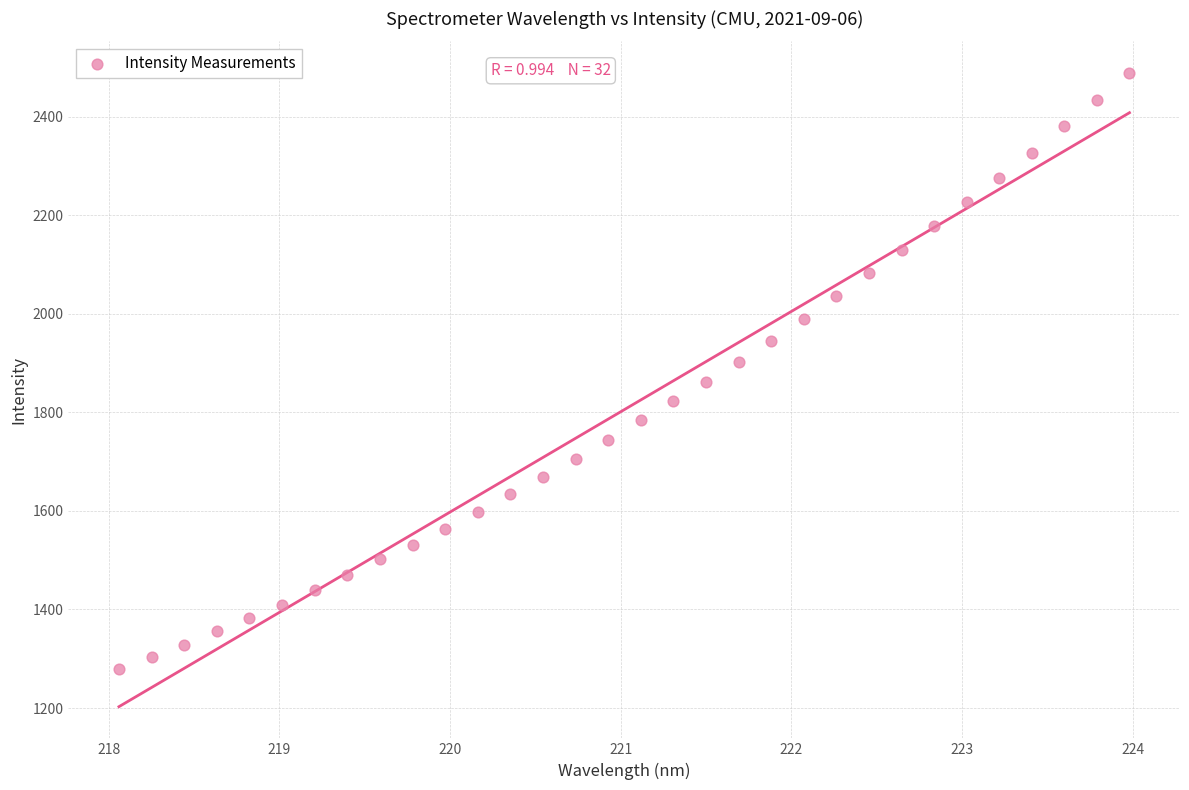

What is the range of X values (max minus min)?

5.9